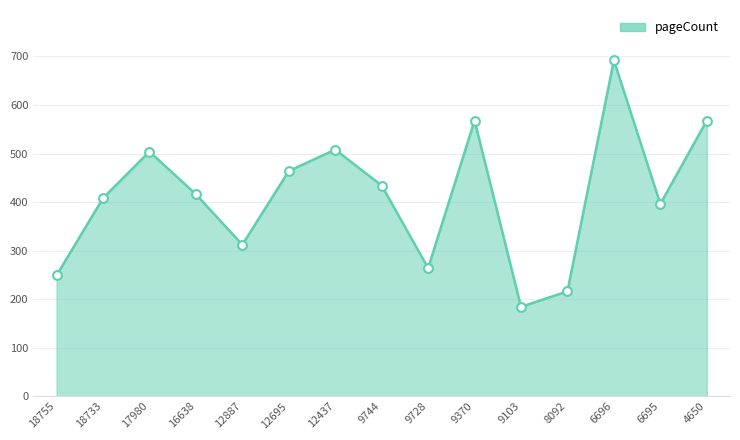

What is the change in value from 17980 to 9103?

-320